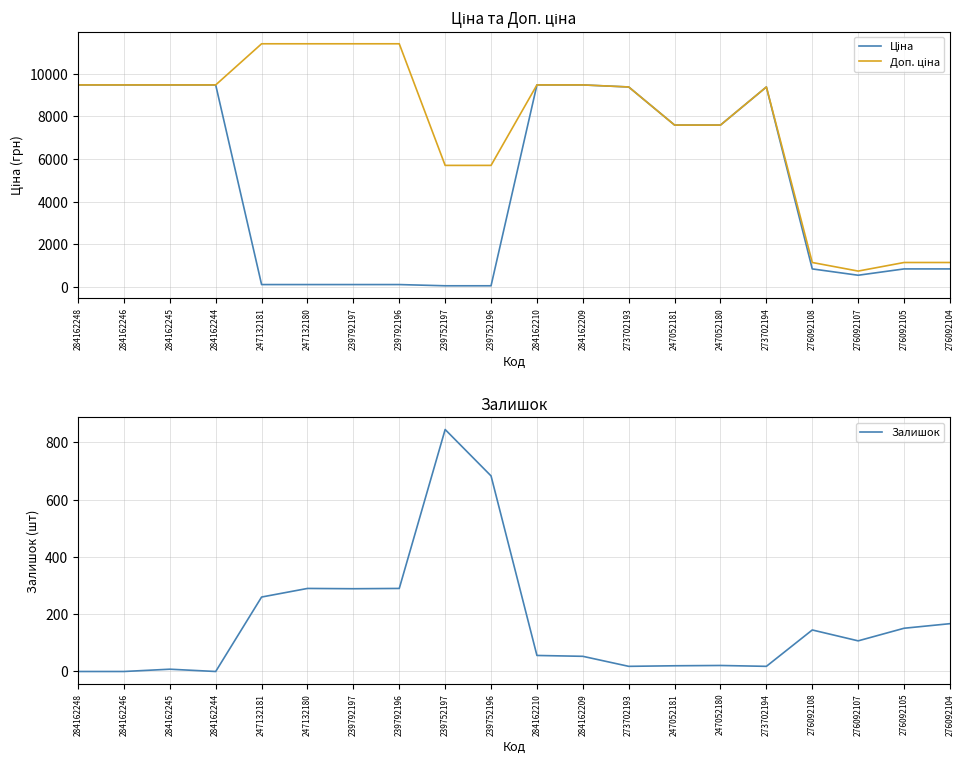

What is the average value of the Доп. ціна series?

7604.4